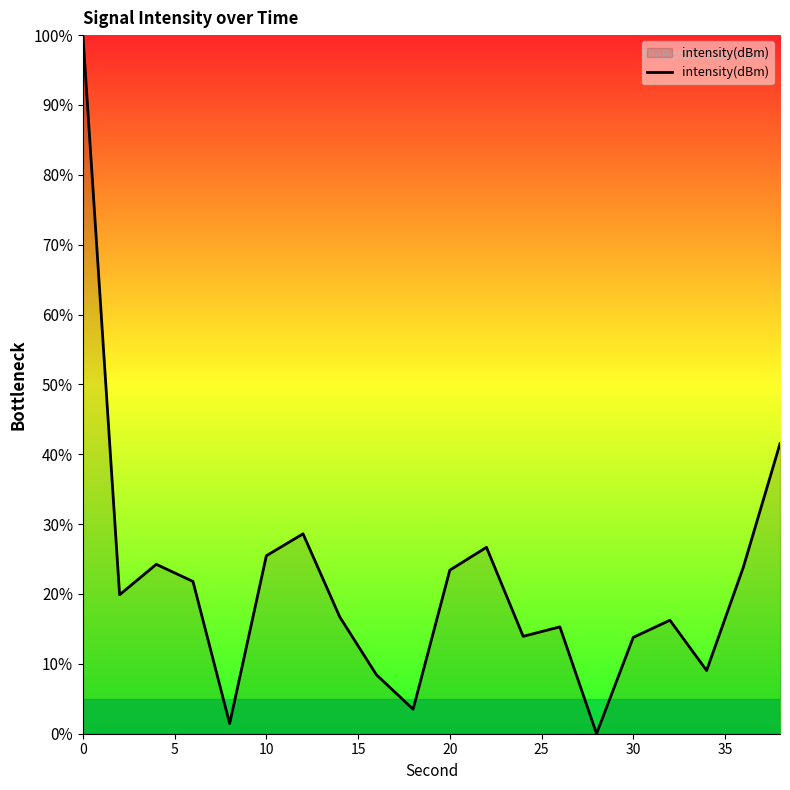

What is the difference between the maximum and minimum values?

100.0